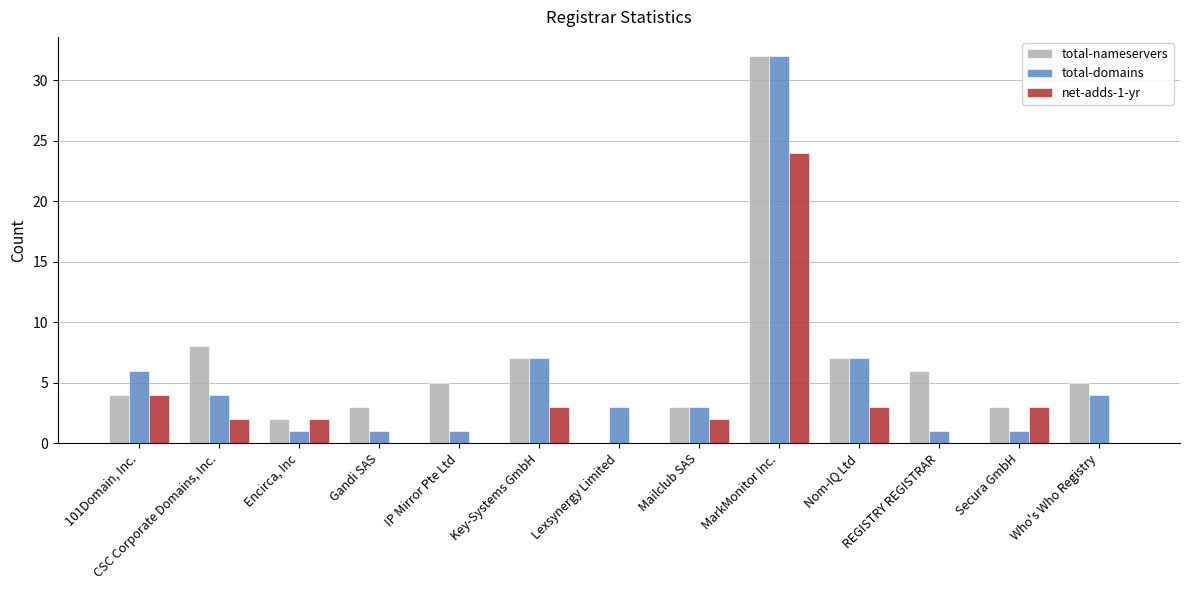

Which series has the widest spread of values?

total-nameservers